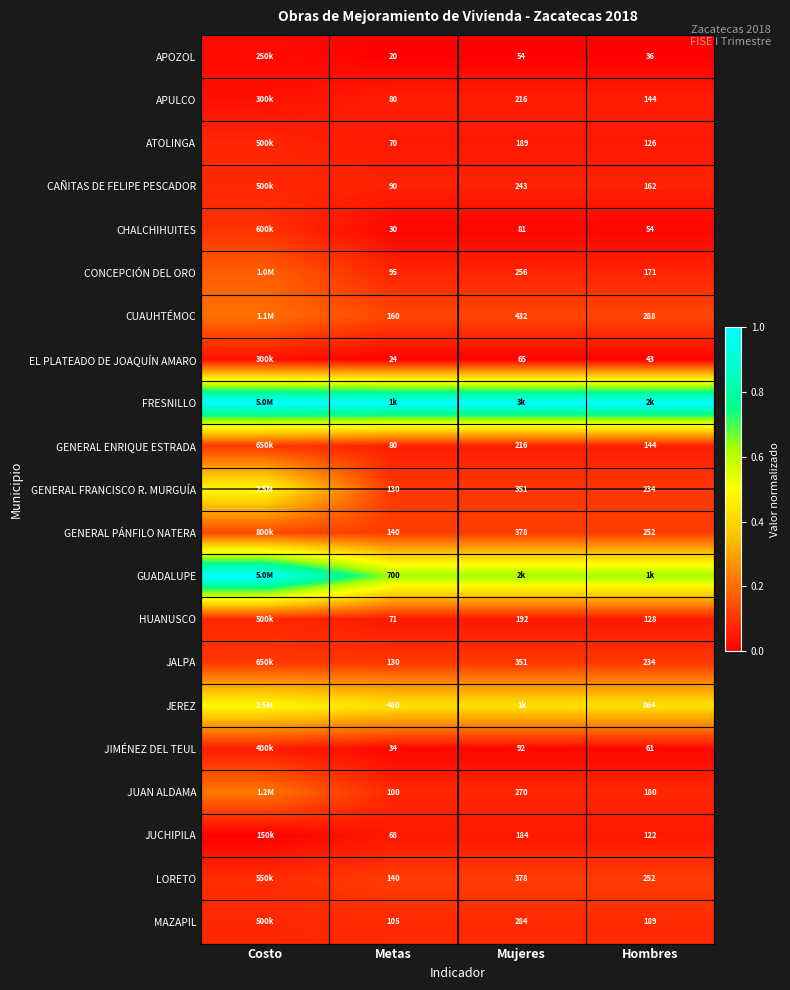

Is the value of APOZOL at Hombres greater than the value of GUADALUPE at Metas?

No